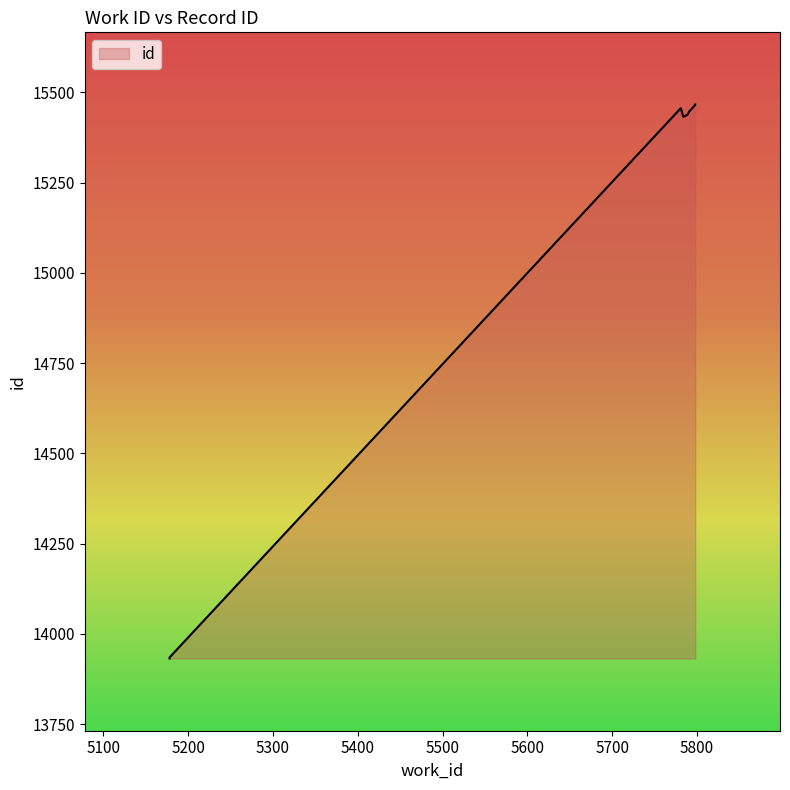

What is the sum of all values?

120571